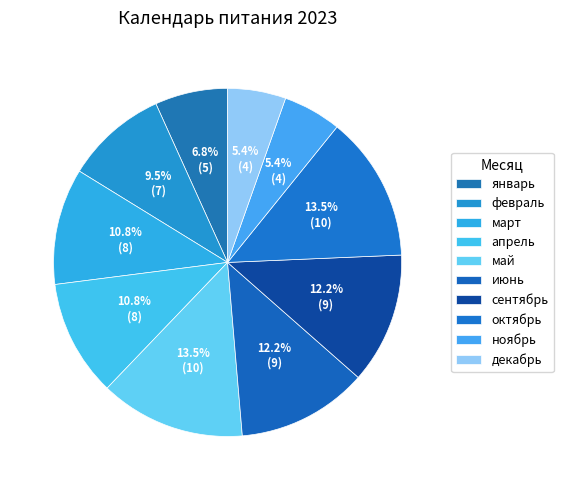

Which slice is the smallest?

ноябрь